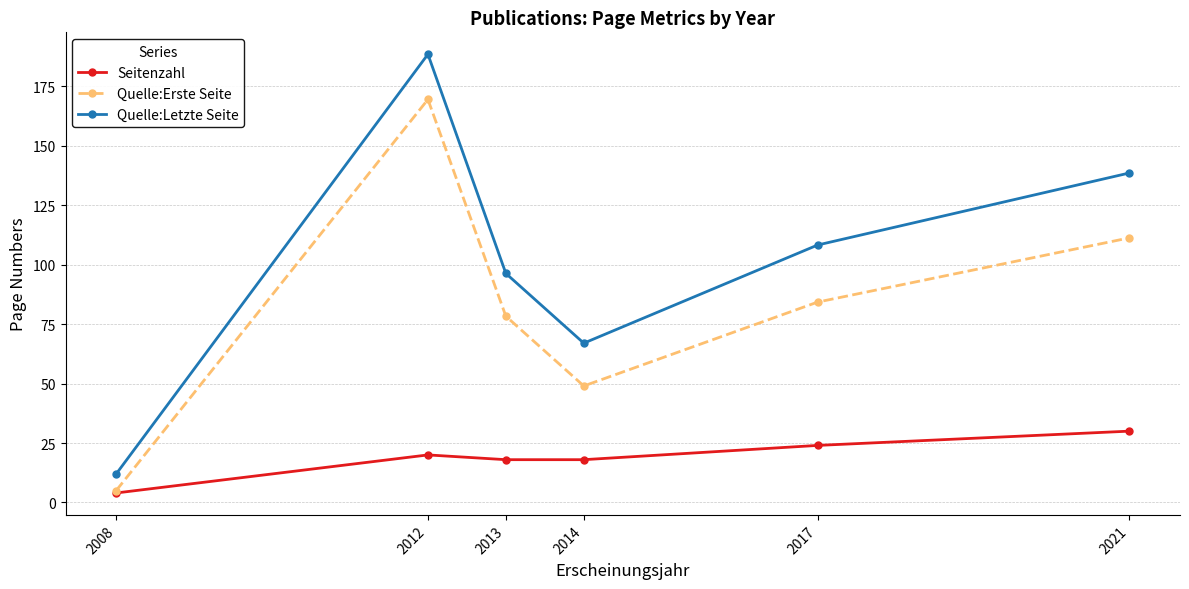

What is the difference between the highest and lowest values at 2021?

108.6